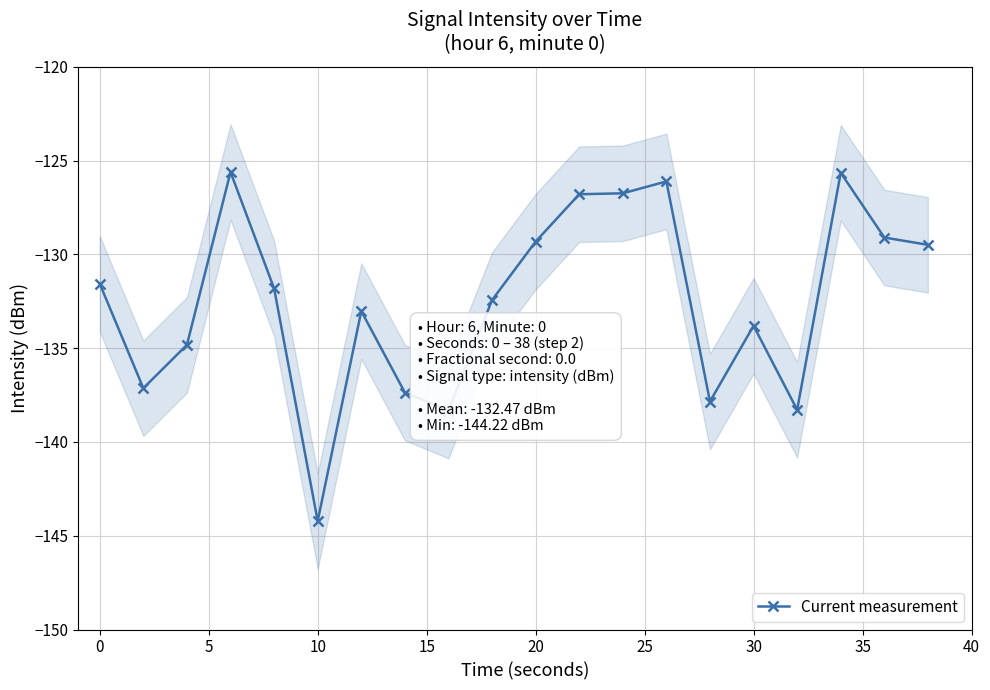

What is the value of the 6th point from the left?

-144.2